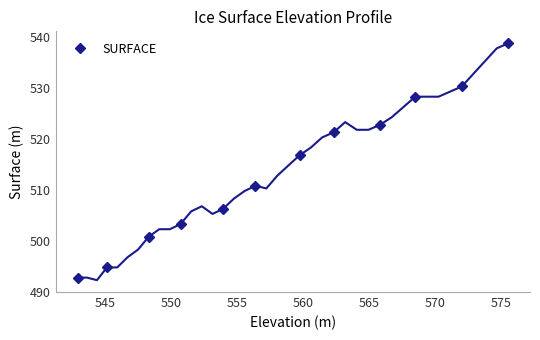

Reading right to left, list all the values displayed in this chart.

538.7	530.2	528.2	522.7	521.2	516.7	510.7	506.2	503.2	500.7	494.7	492.7